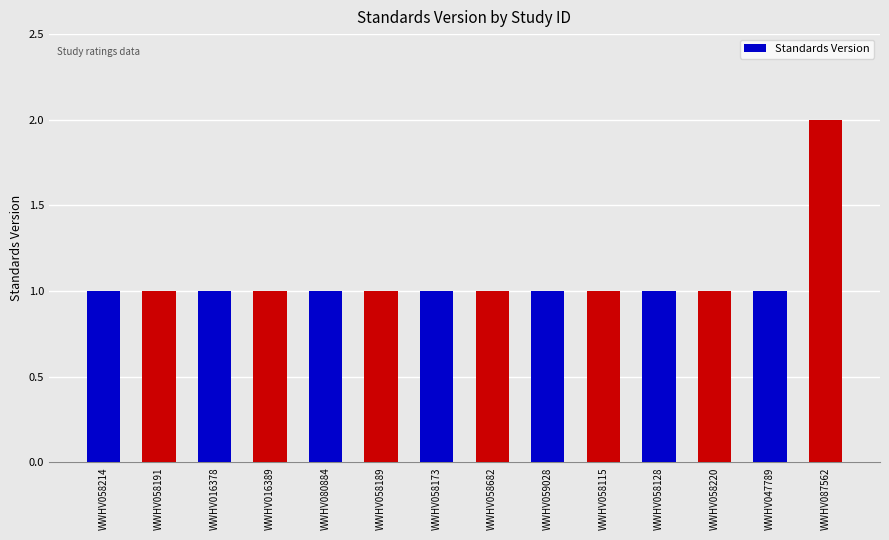

What position from the right is WWHV058128?

4